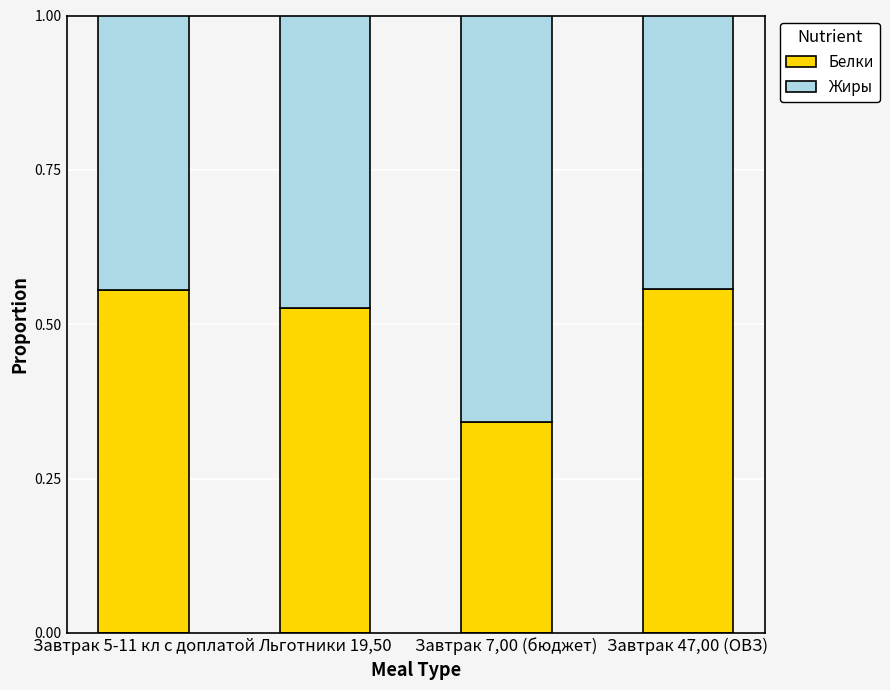

Which category has the lowest value in the Белки series?

Завтрак 7,00 (бюджет)